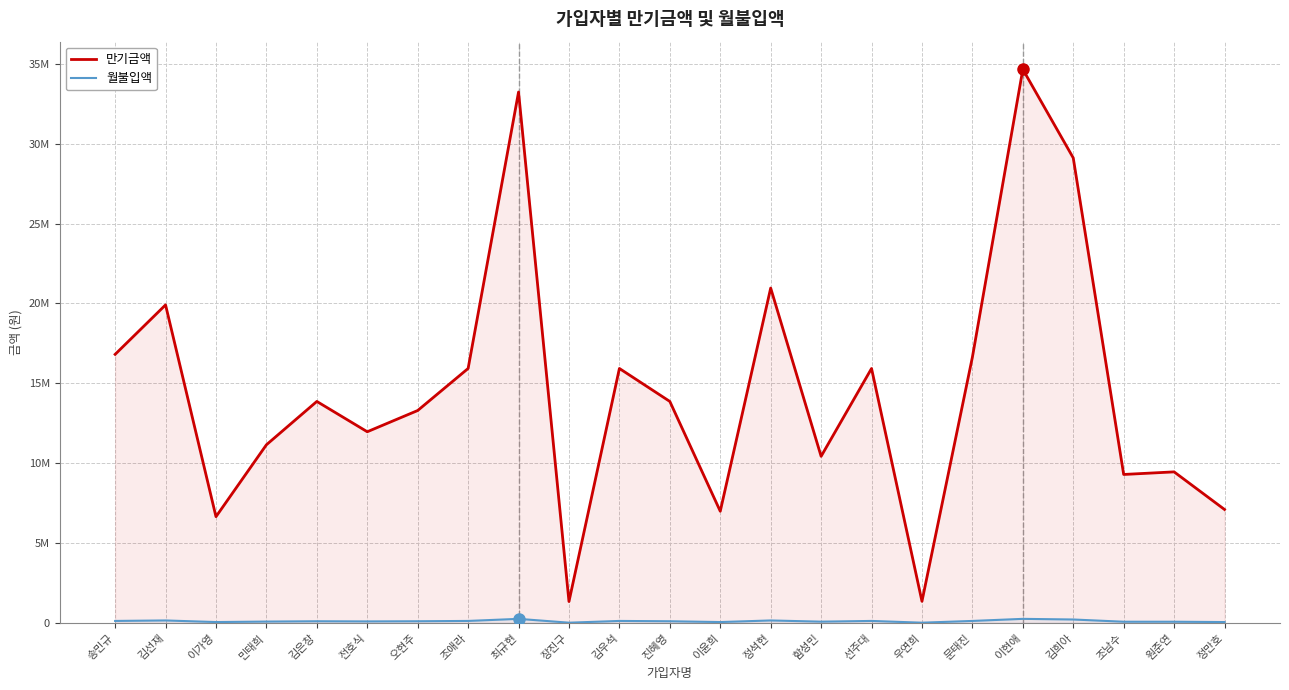

What position from the right is 정석현?

10